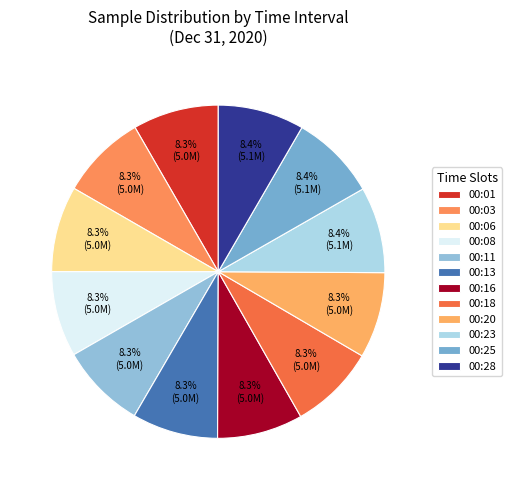

True or false: 00:08 accounts for 8% of the total.

True